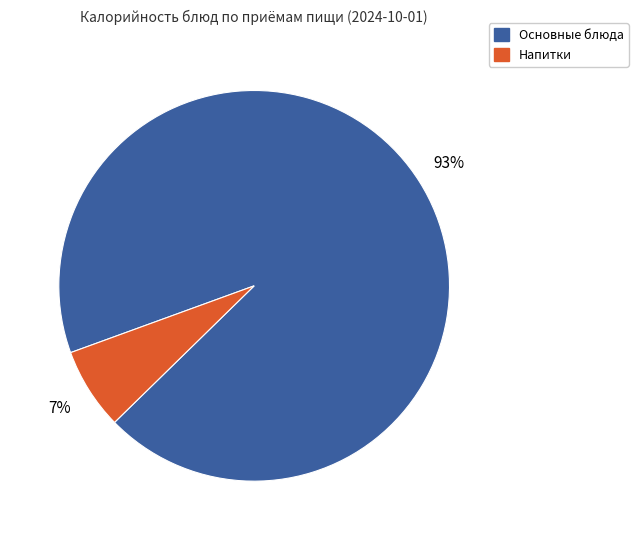

Is there a majority slice in this chart?

Yes